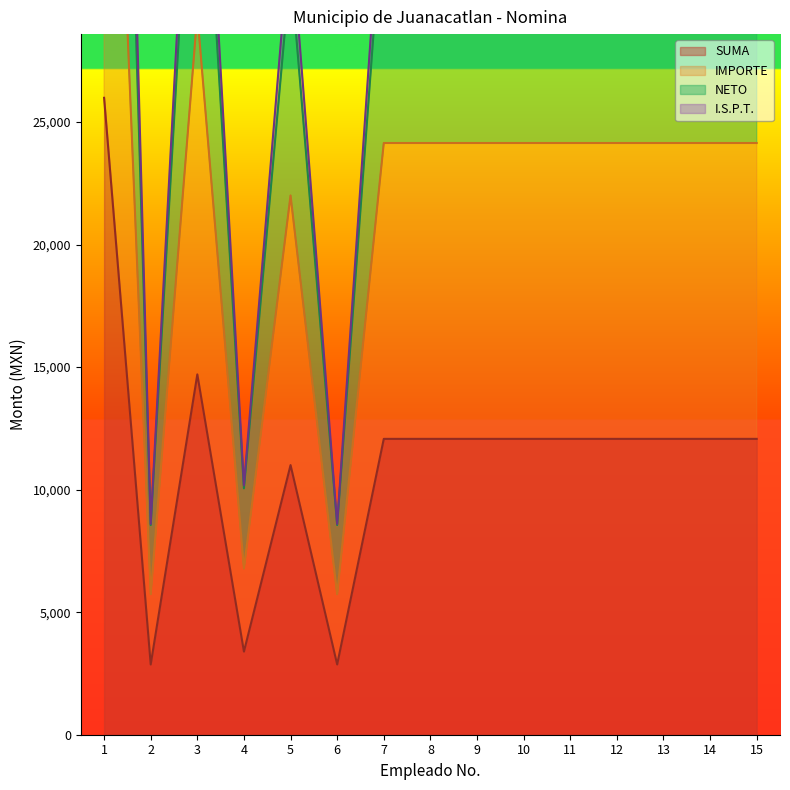

What is the difference between the highest and lowest values at 4?

6783.0